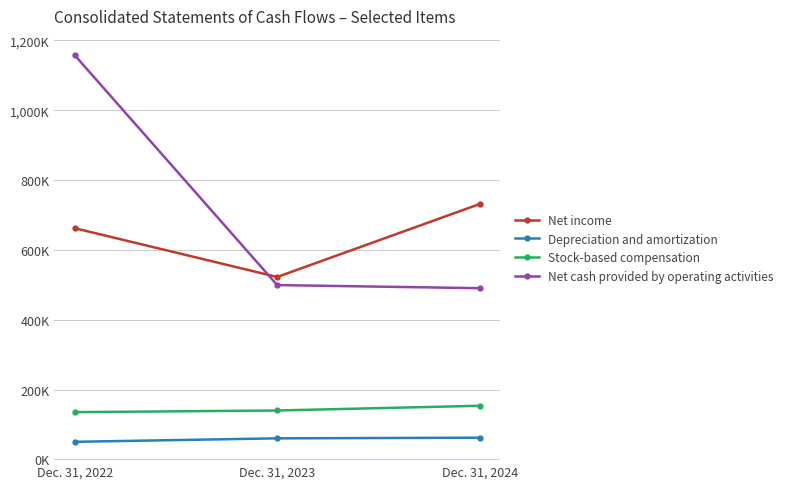

What is the total value across all series at Dec. 31, 2024?

1437976